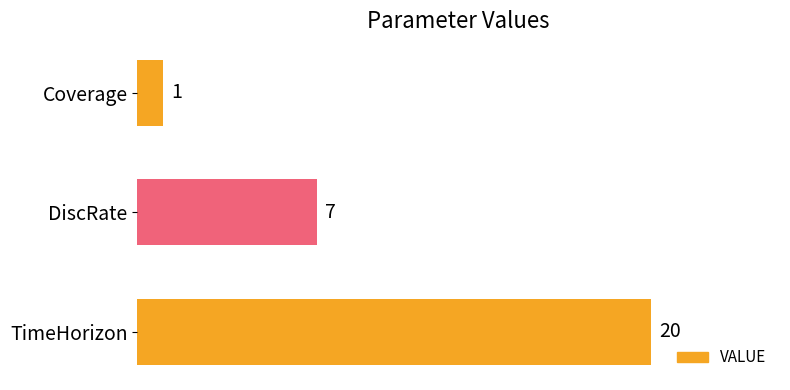

At which label is the value closest to 10?

DiscRate